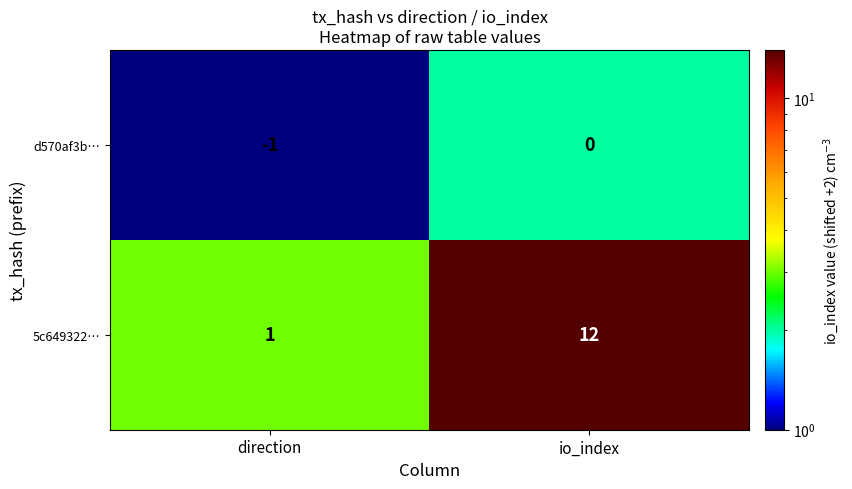

Count the number of categories in the chart.

2